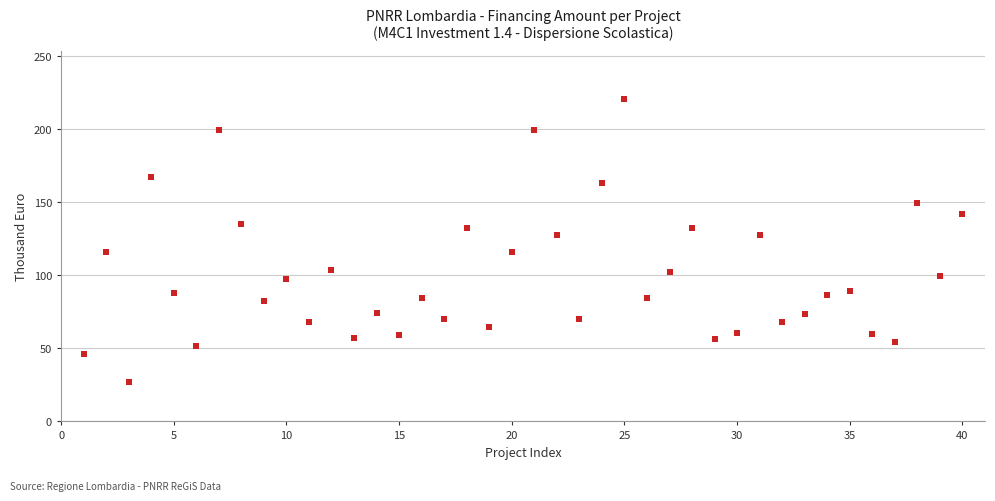

What is the range of Y values (max minus min)?

193.9